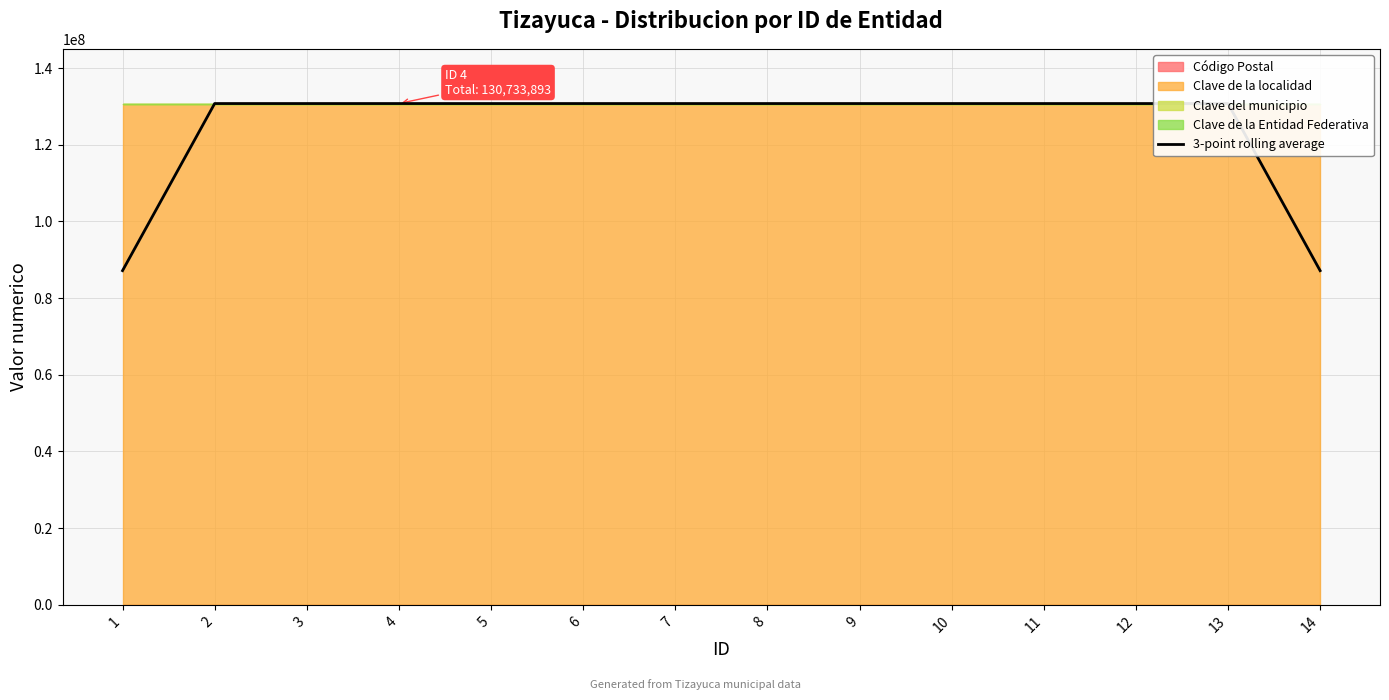

What is the minimum value for 3-point rolling average?

87155922.0